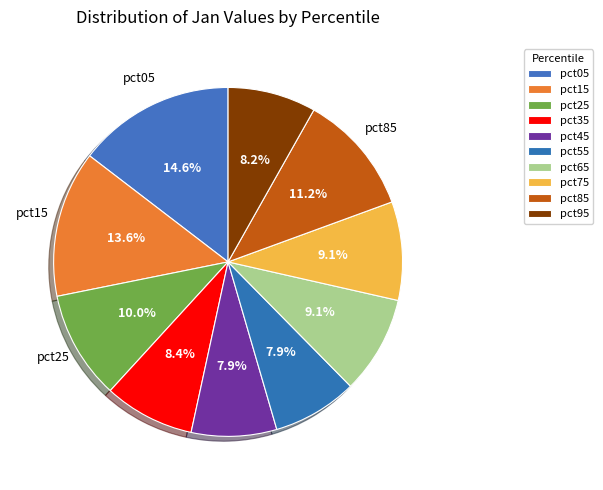

Rank the categories by value from highest to lowest.

pct05, pct15, pct85, pct25, pct75, pct65, pct35, pct95, pct45, pct55